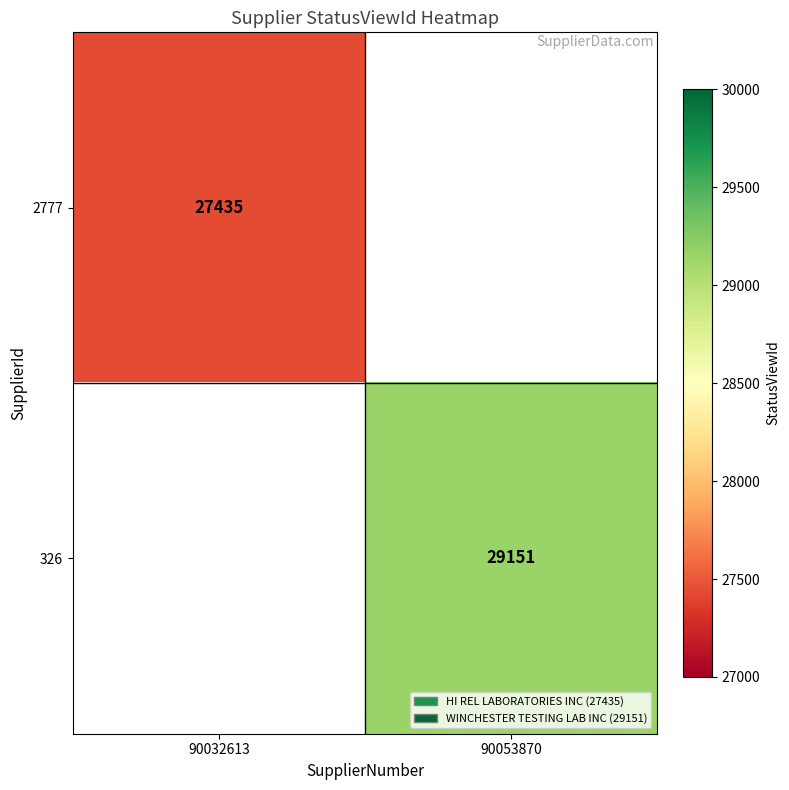

Is it true that 326 equals 47116 at 90053870?

False